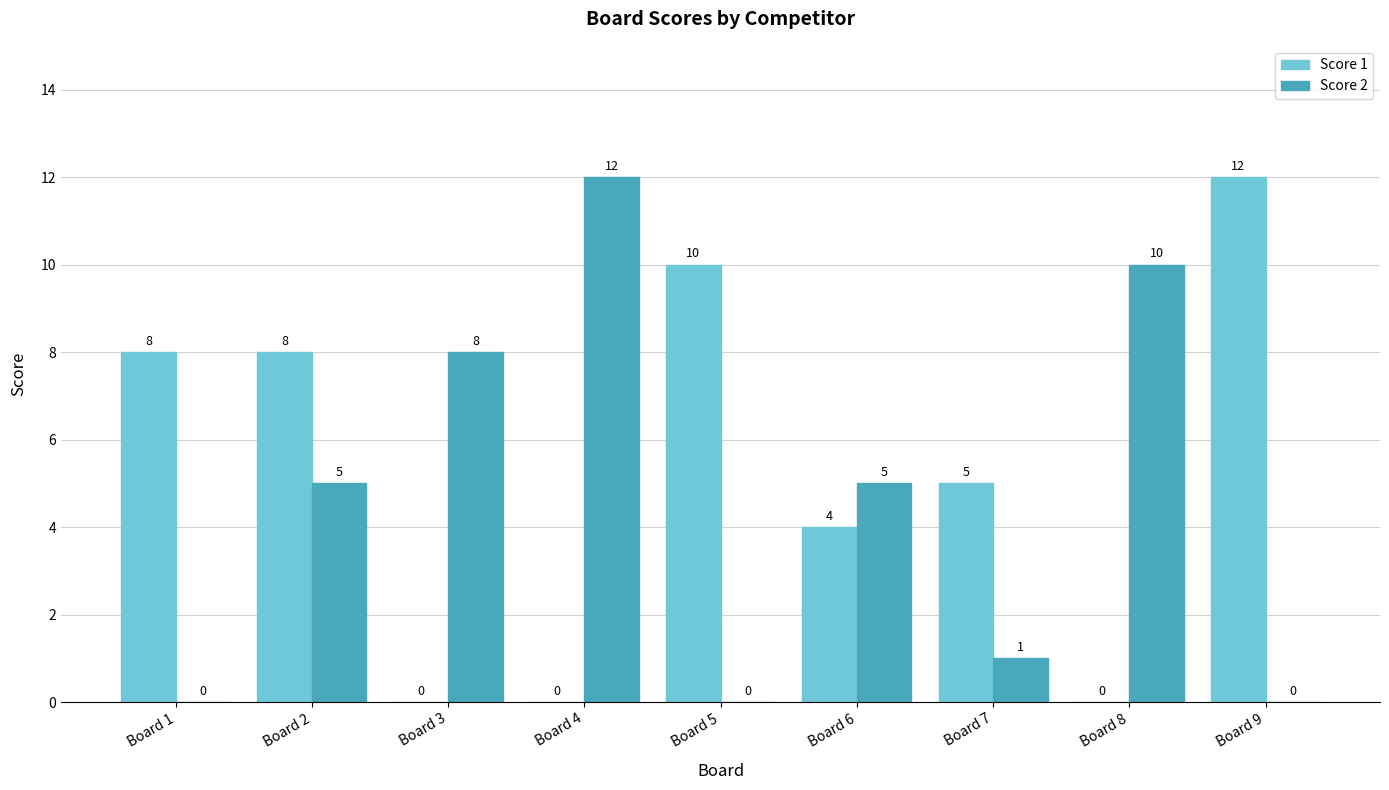

What is the total value across all series at Board 6?

9